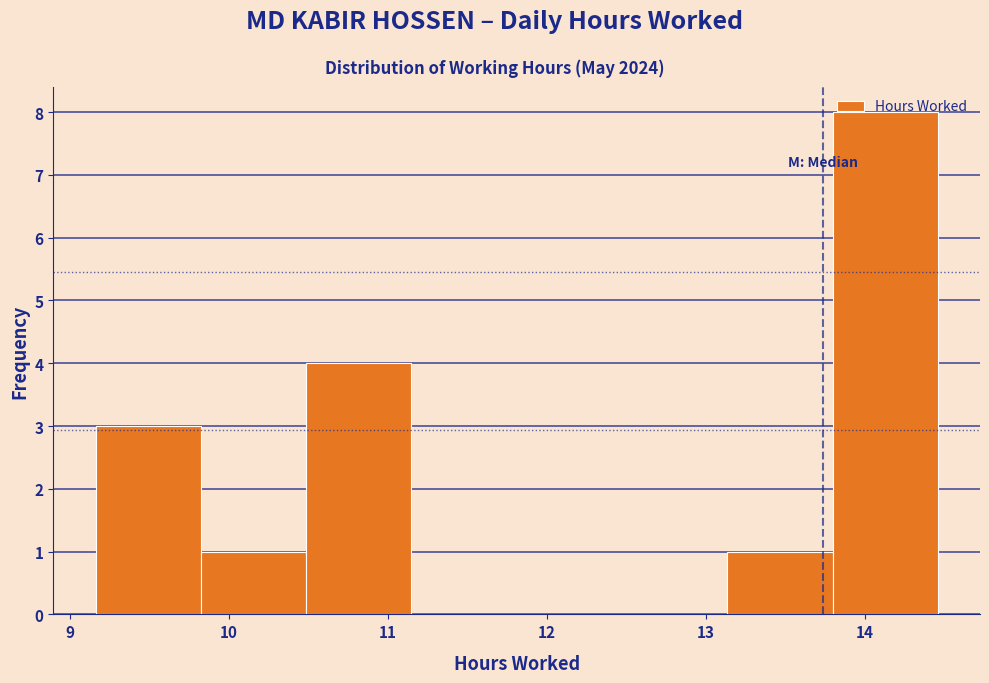

Reading left to right, transcribe this chart: for each bar, give the range it covers on the x-axis and its height. Neither the bar edges nor the heights are printed on the chart, so give them approximately, as read against the axes.

9.2 to 9.8: 3
9.8 to 10.5: 1
10.5 to 11.1: 4
11.1 to 11.8: 0
11.8 to 12.5: 0
12.5 to 13.1: 0
13.1 to 13.8: 1
13.8 to 14.5: 8